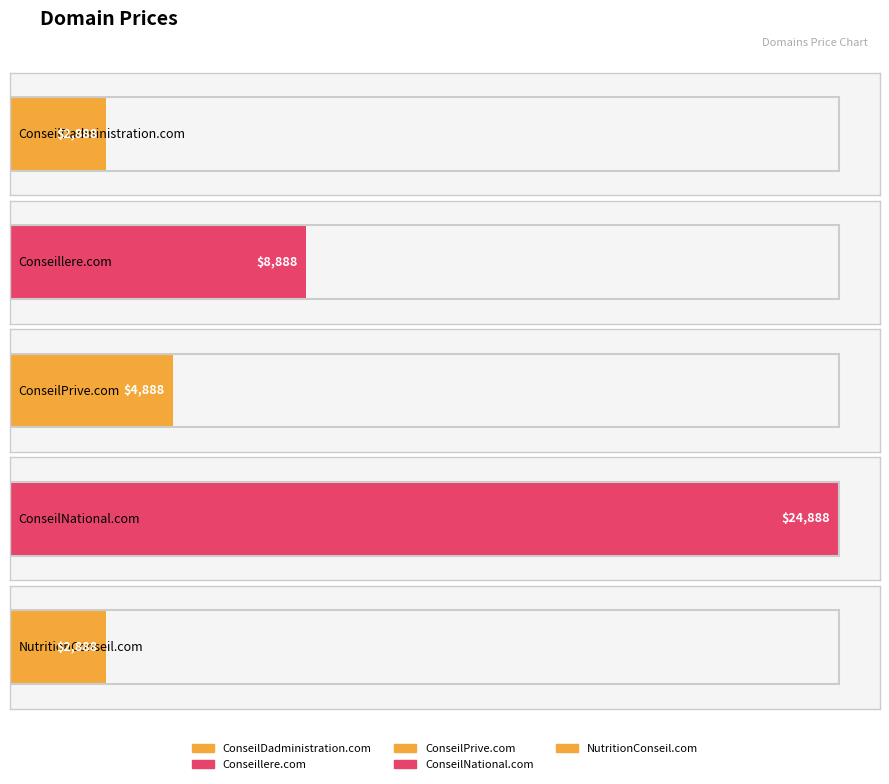

What is the difference between the values at Conseillere.com and ConseilDadministration.com?

6000